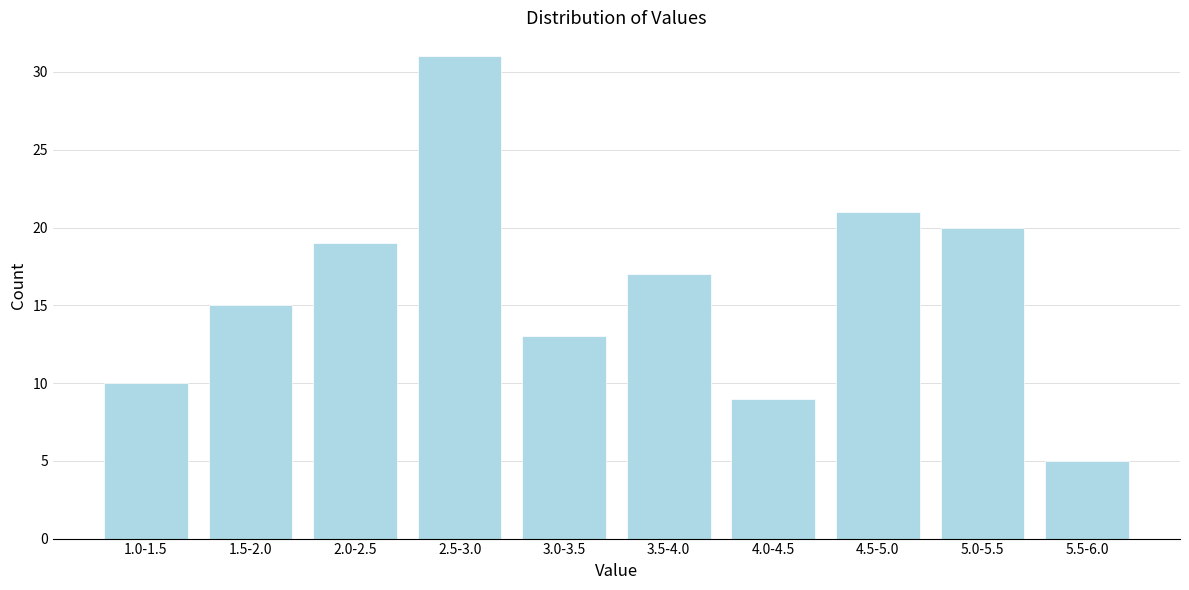

Reading right to left, what are all the values shown in this chart?

5	20	21	9	17	13	31	19	15	10